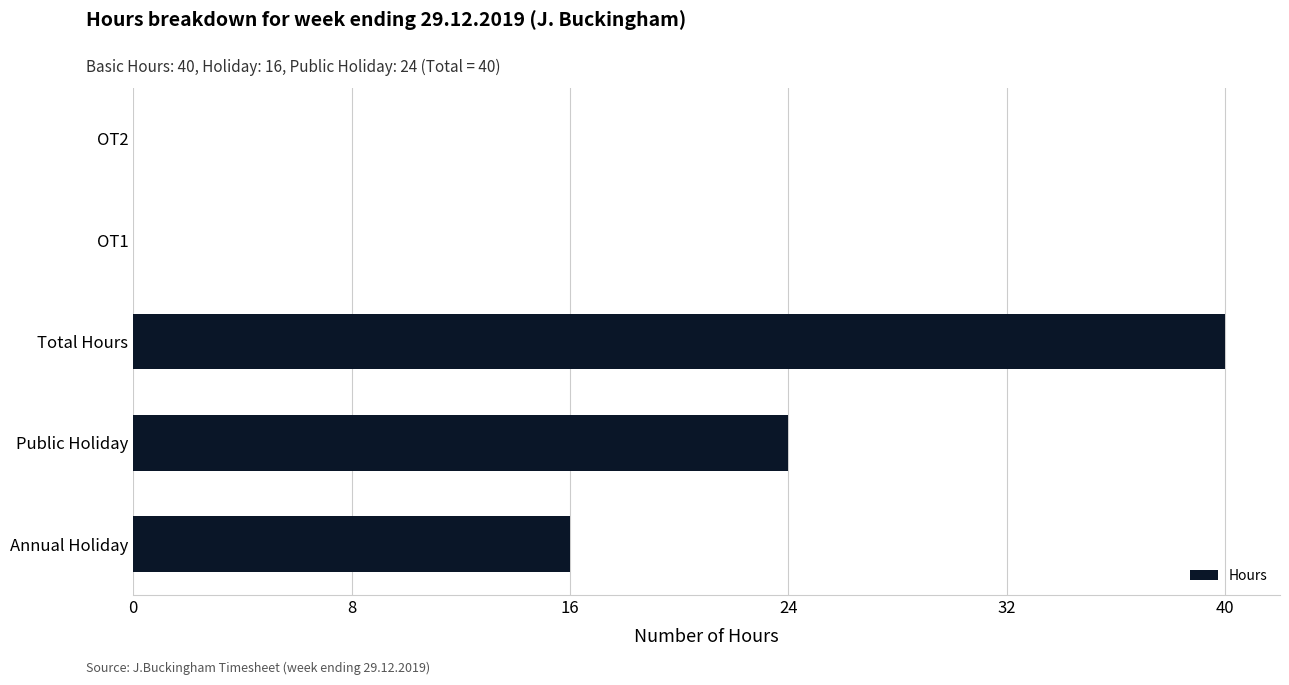

Are the bars grouped side by side (vs. stacked)?

No